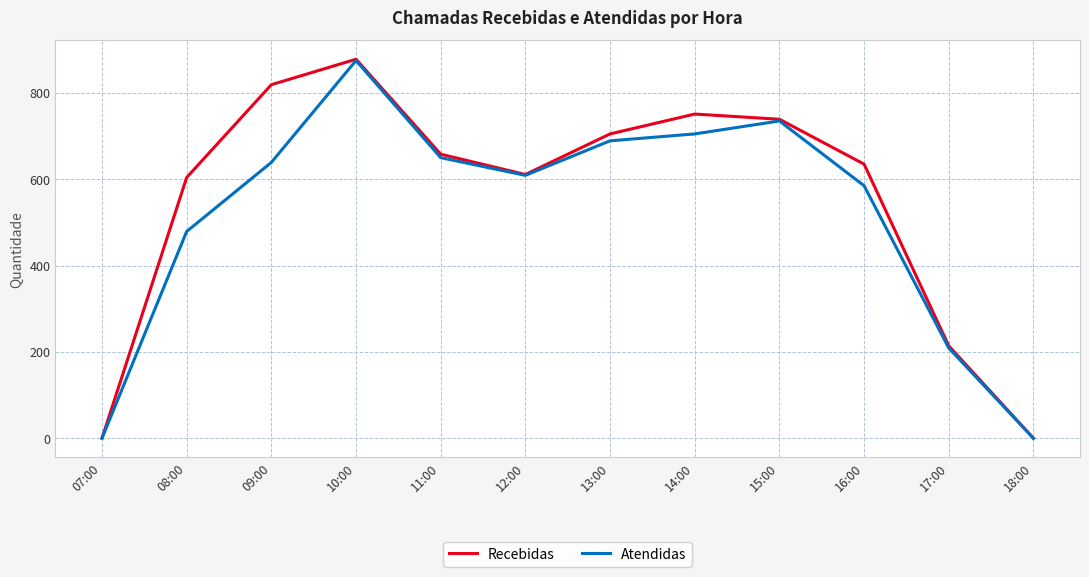

What is the difference between the Recebidas values at 18:00 and 09:00?

819